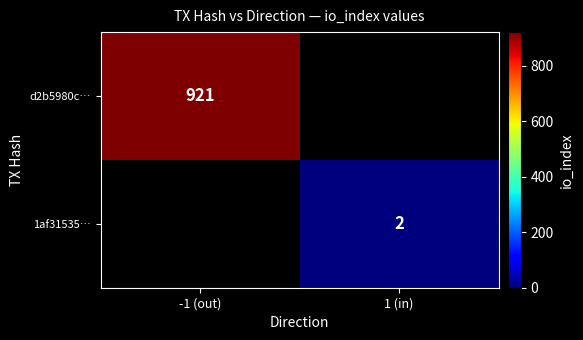

Is the value of d2b5980c… at -1 (out) greater than the value of 1af31535… at 1 (in)?

Yes